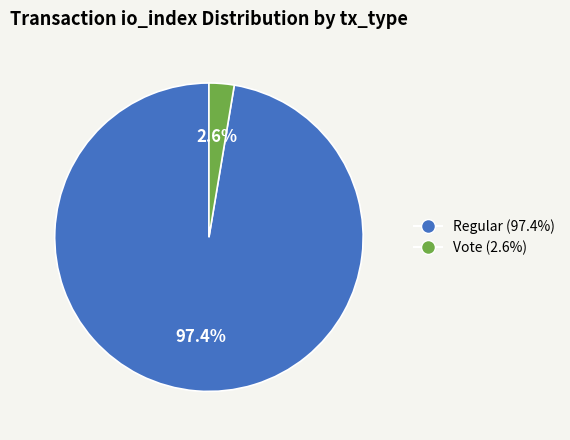

Is there any slice that represents more than half of the pie?

Yes